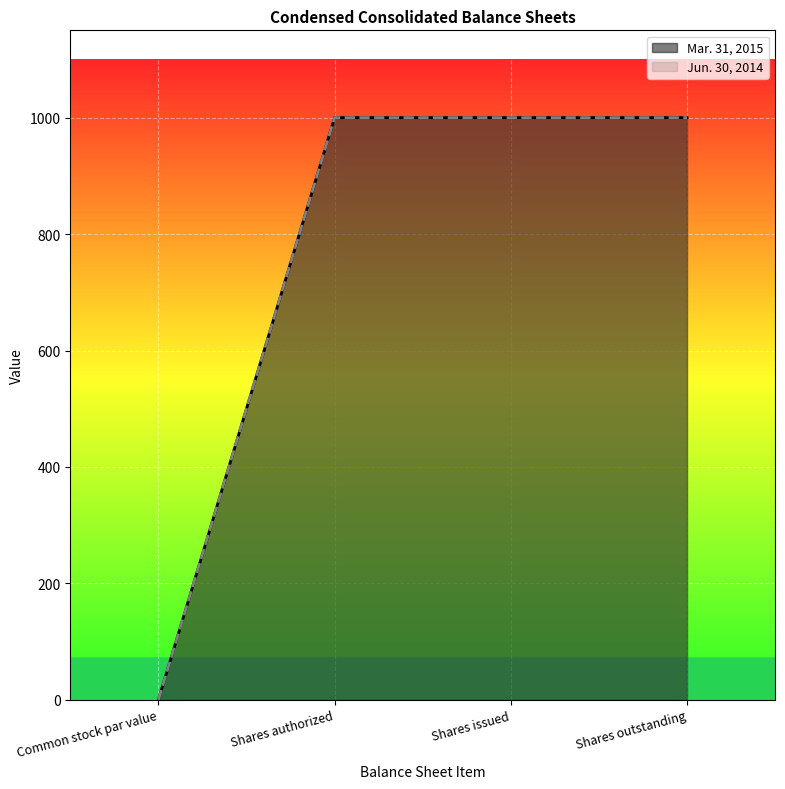

Which category has the highest value in the Mar. 31, 2015 series?

Shares authorized